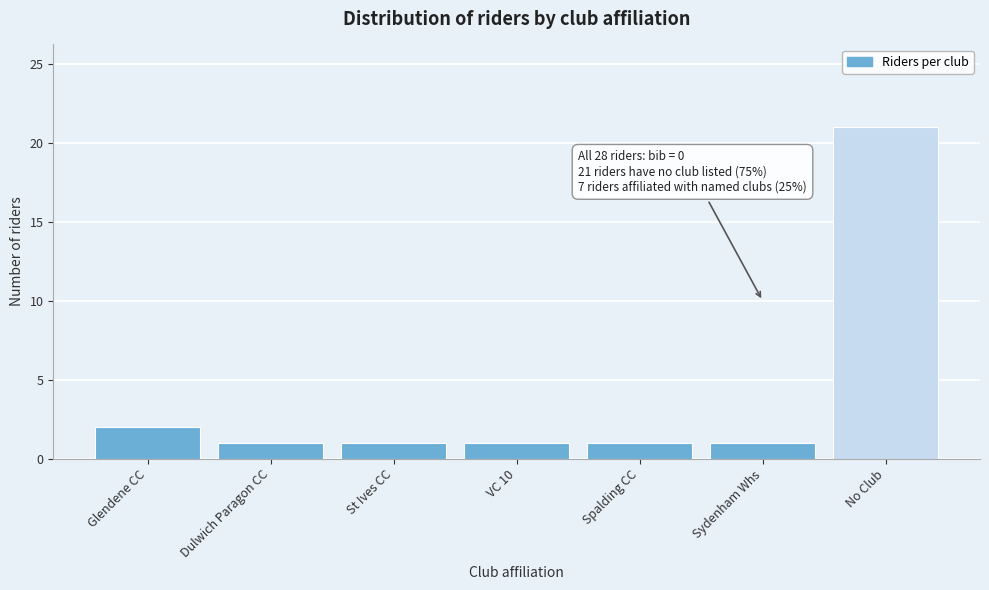

Reading left to right, what are all the values shown in this chart?

2	1	1	1	1	1	21